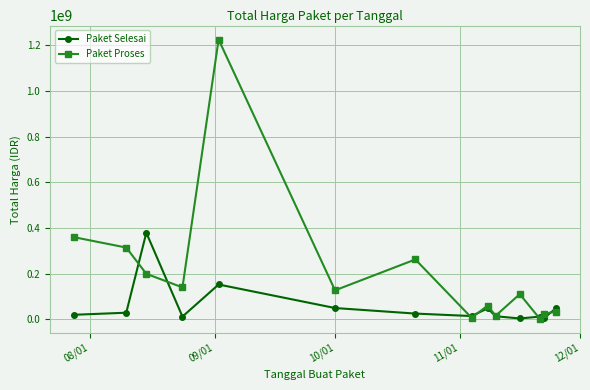

What is the maximum value for Paket Proses?

1224682000